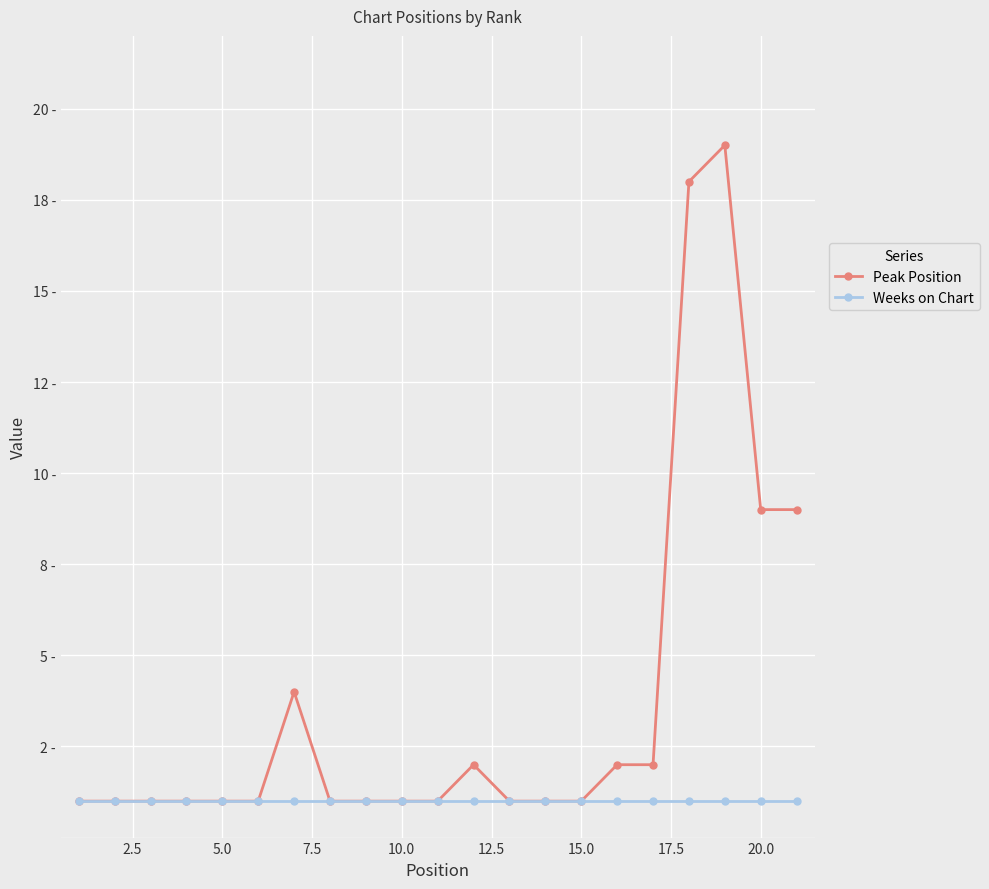

What are all the series names shown in the legend?

Peak Position, Weeks on Chart